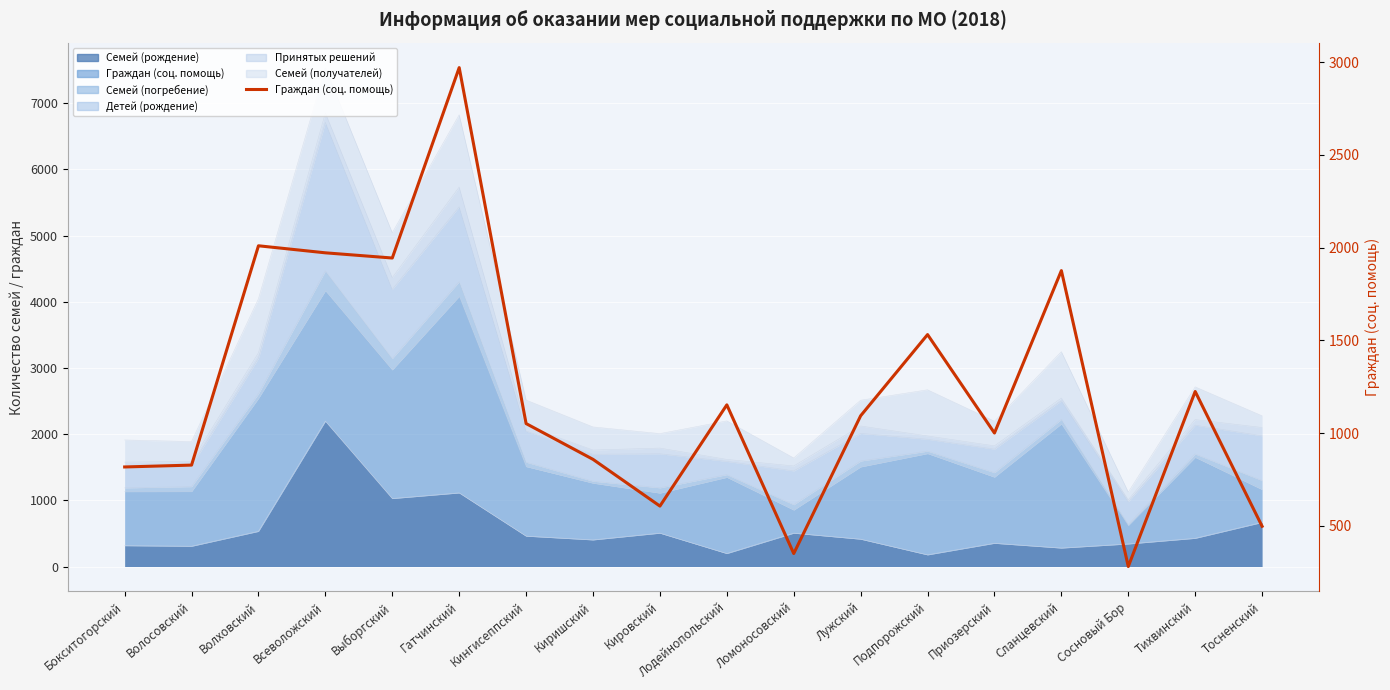

What is the greatest value displayed?

2971